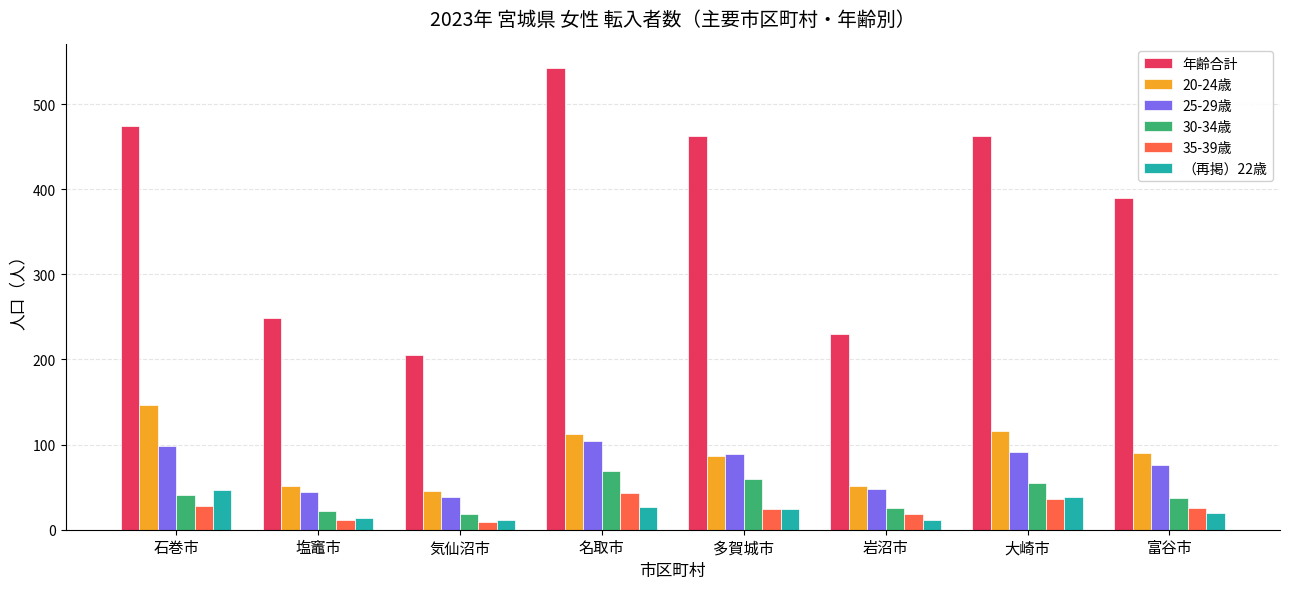

How many data points in 20-24歳 are less than 90?

4